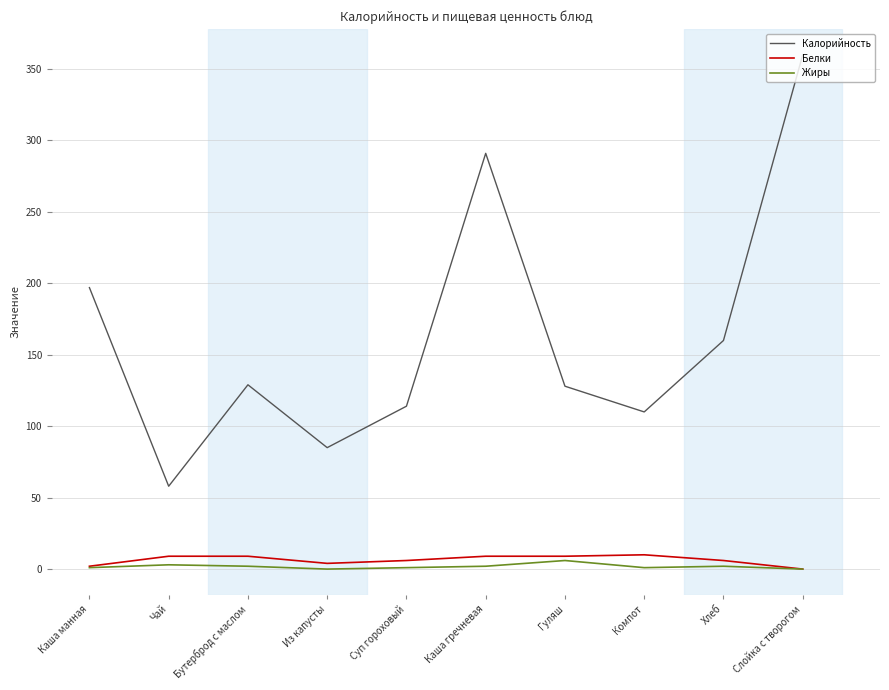

The value of Калорийность at Компот is 110. True or false?

True